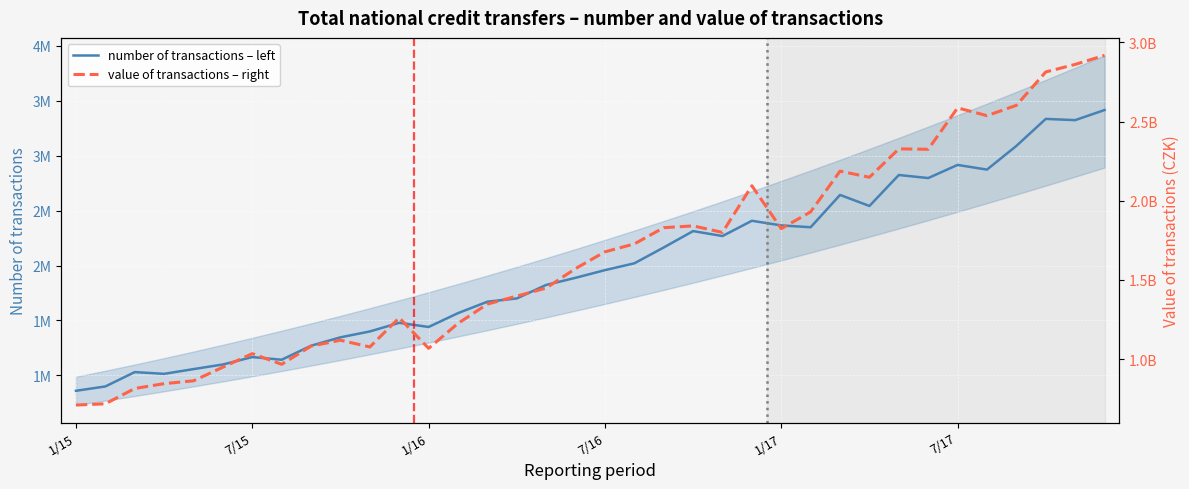

What is the difference between the maximum and second lowest values in the number of transactions – left series?

2515603